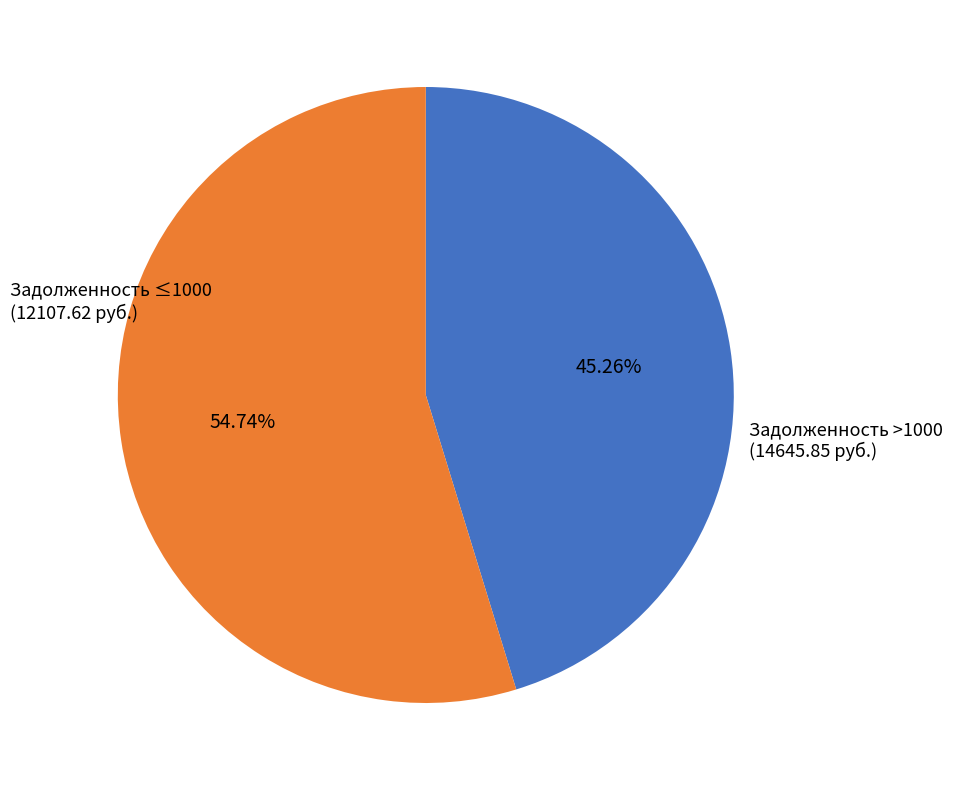

Is there any slice that represents more than half of the pie?

Yes